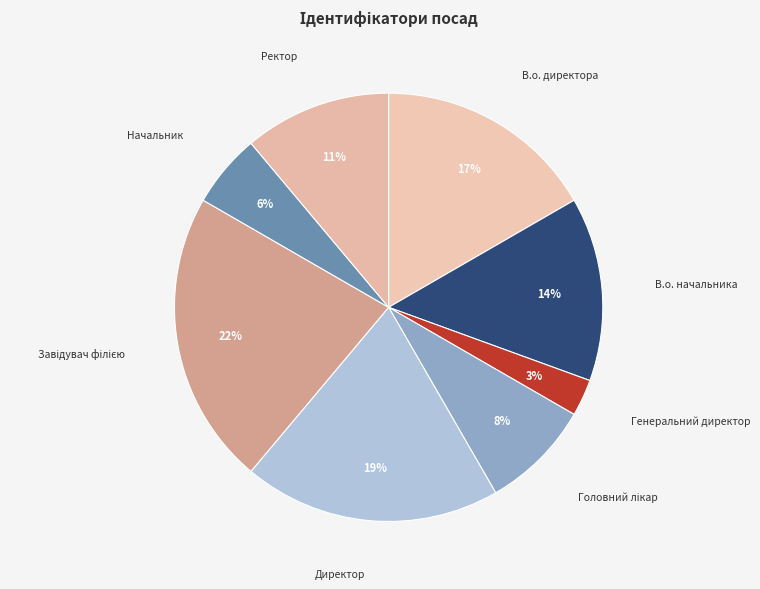

To the nearest percent, what portion does В.о. начальника represent?

14%